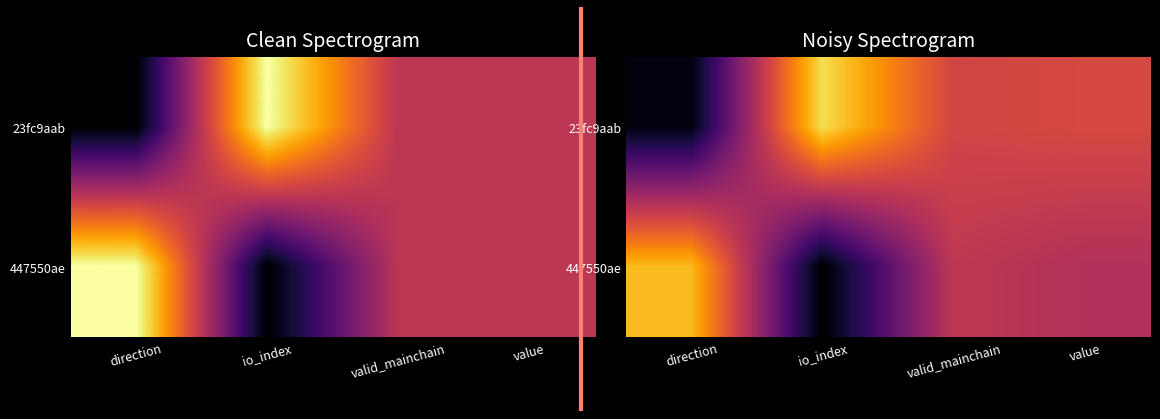

List the series in order of their peak value, highest first.

23fc9aab, 447550ae